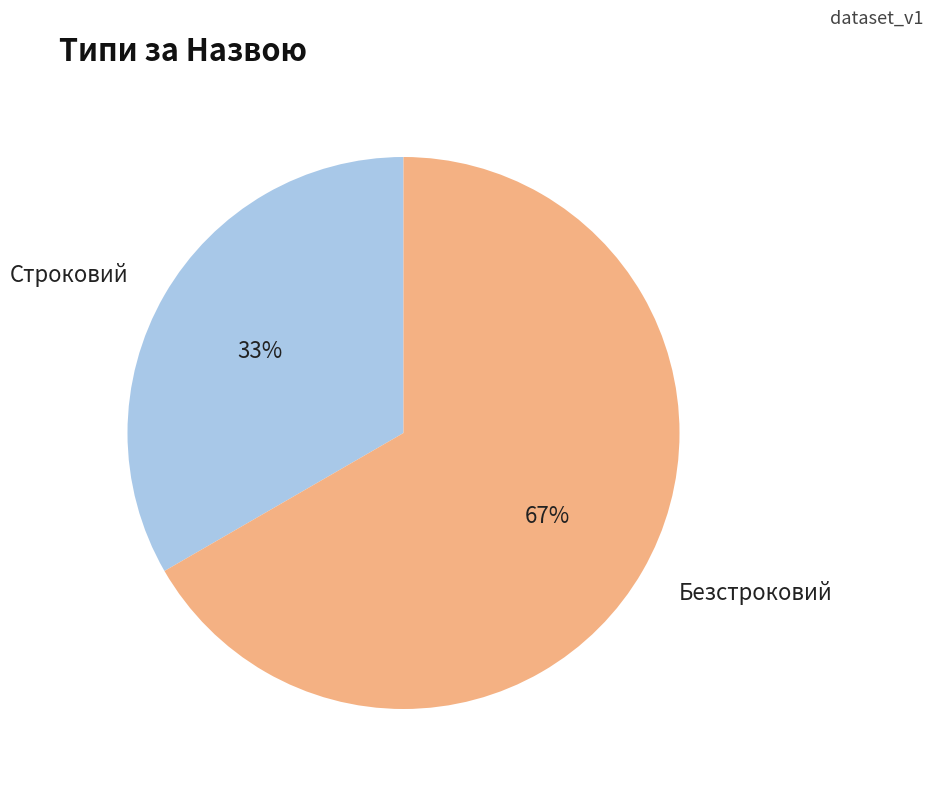

How many slices are in this pie chart?

2